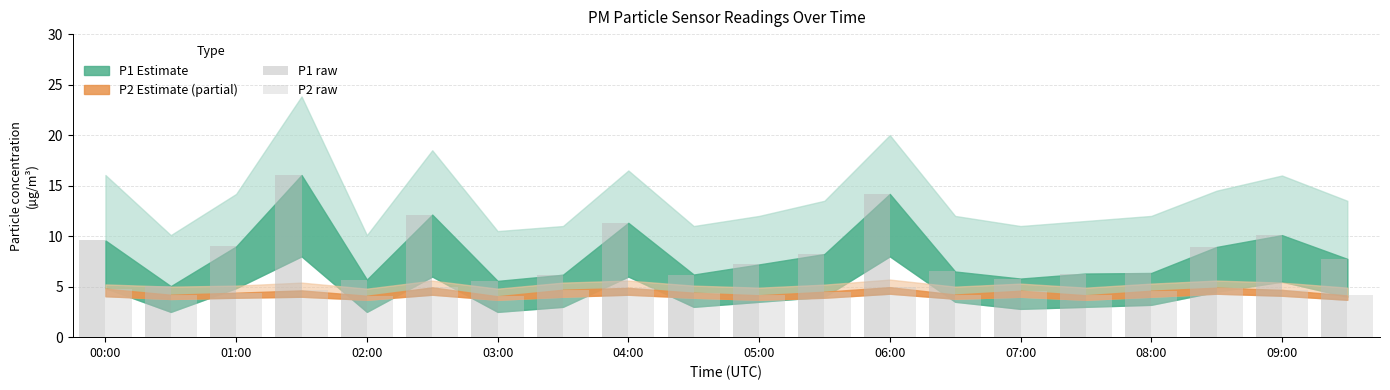

How many series are shown in this chart?

2